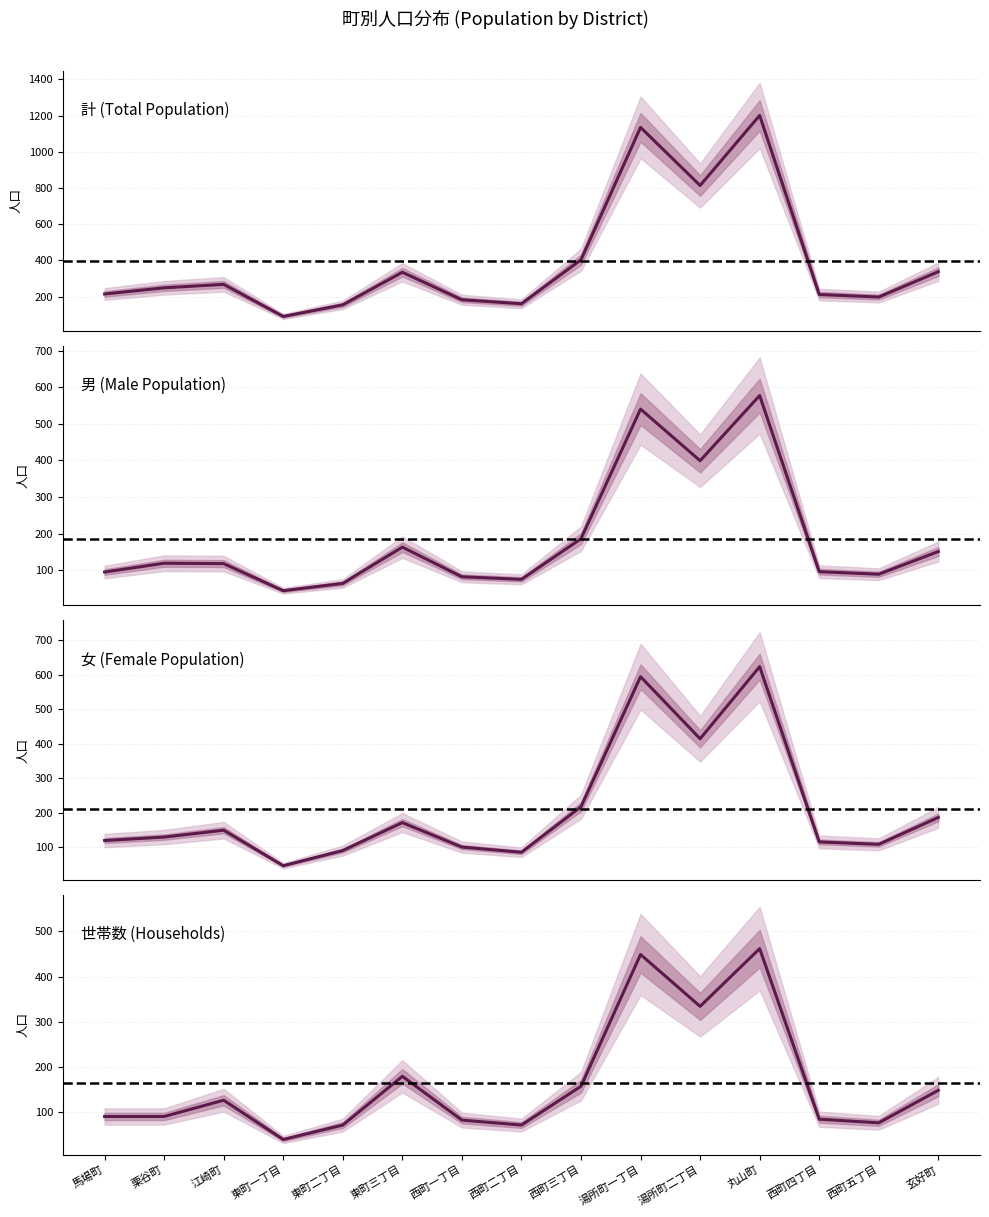

What is the difference between the maximum and minimum values in the 男 series?

533